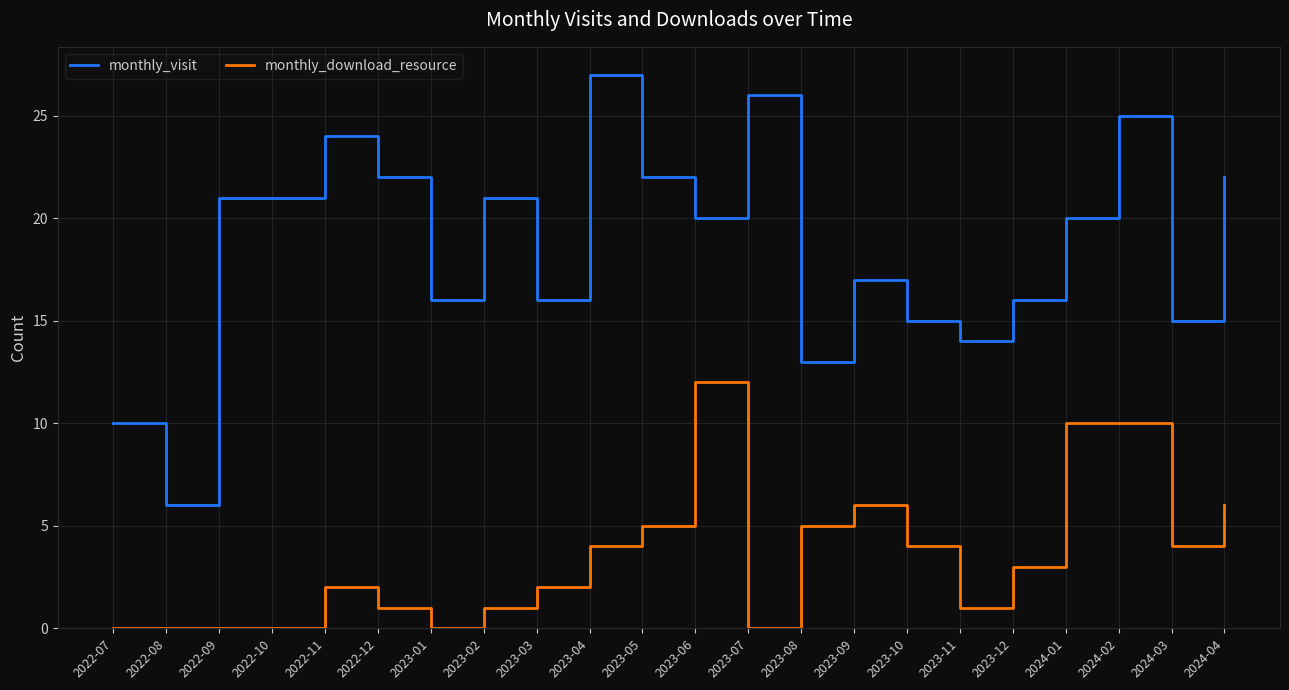

What is the lowest value of the monthly_visit series?

6